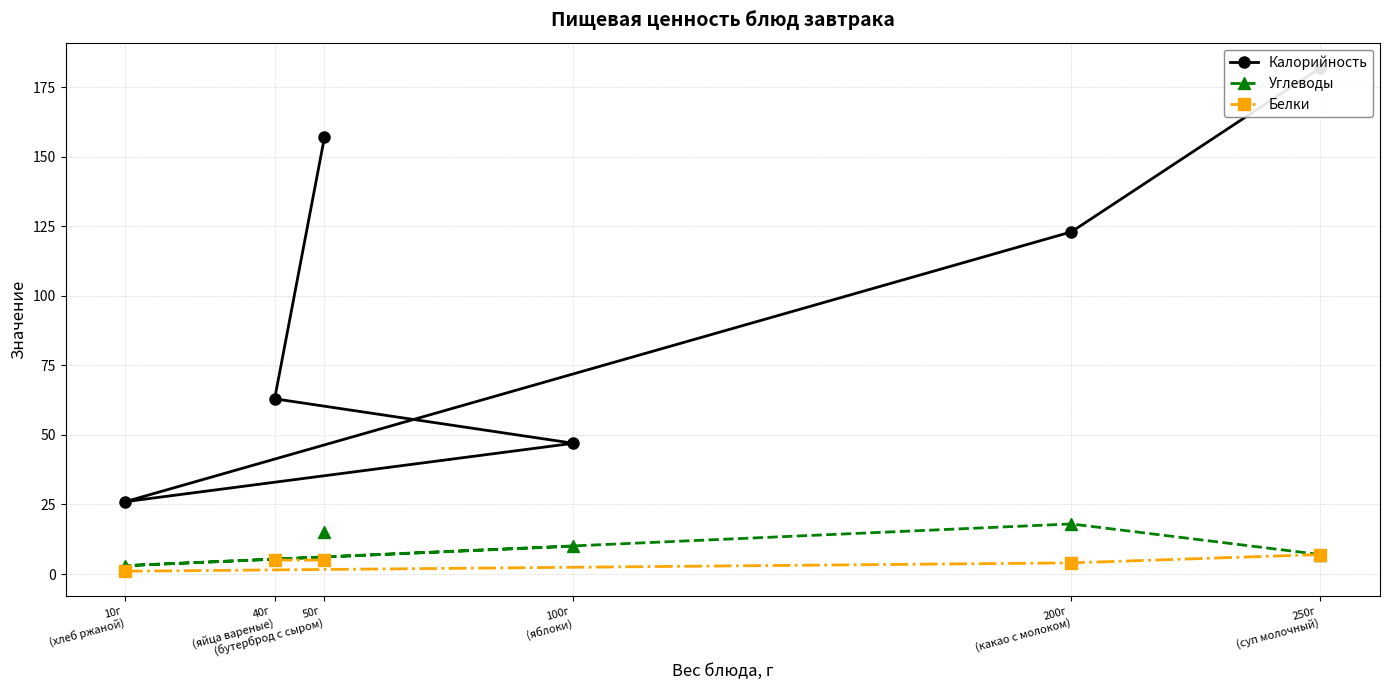

True or false: Белки and Калорийность cross at least once.

False